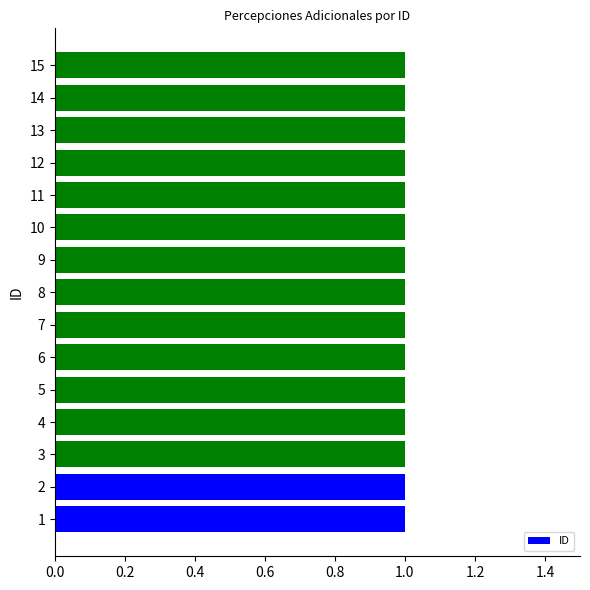

Does the chart contain stacked bars?

No